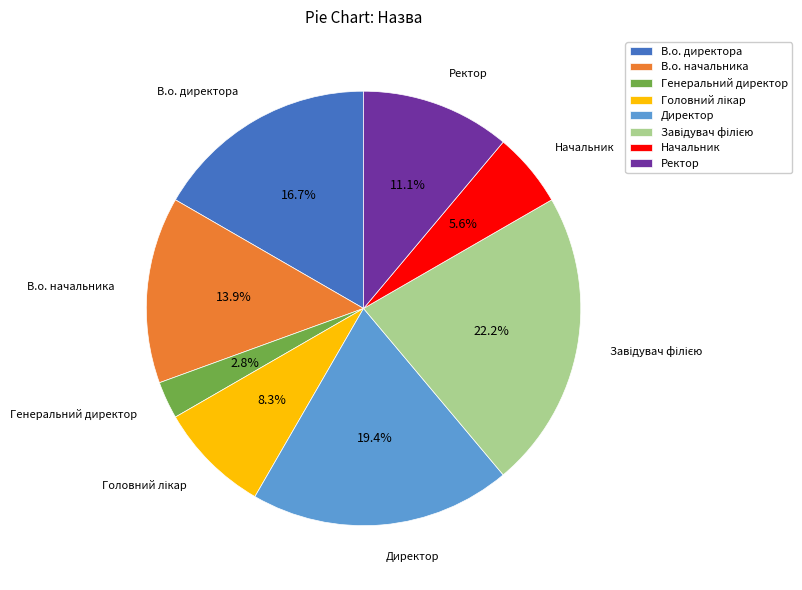

Does any single category account for the majority?

No